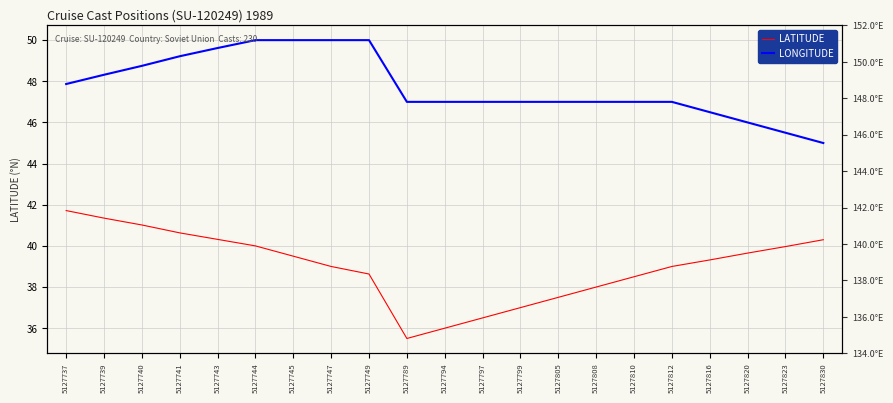

What is the difference between the highest and lowest values at 5127794?

11.0